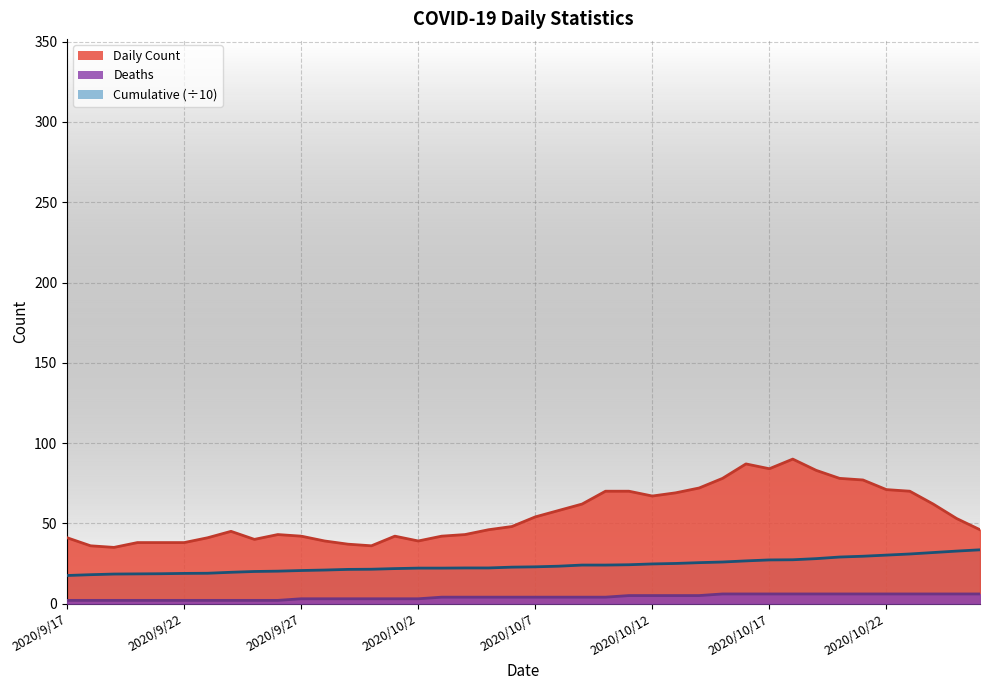

Where is the first local maximum?

2020/9/24